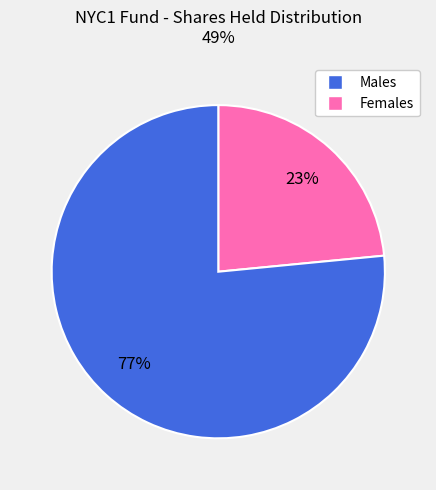

Is there any slice that represents more than half of the pie?

Yes